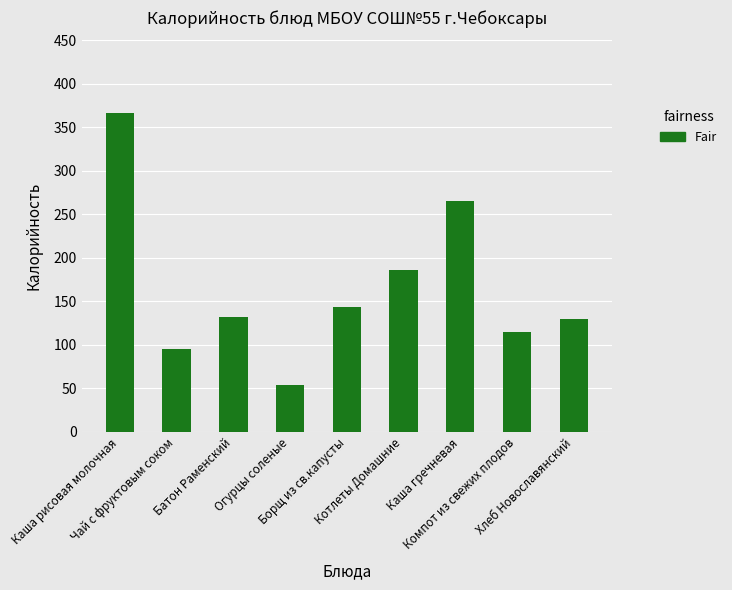

What is the label of the 3rd bar from the left?

Батон Раменский